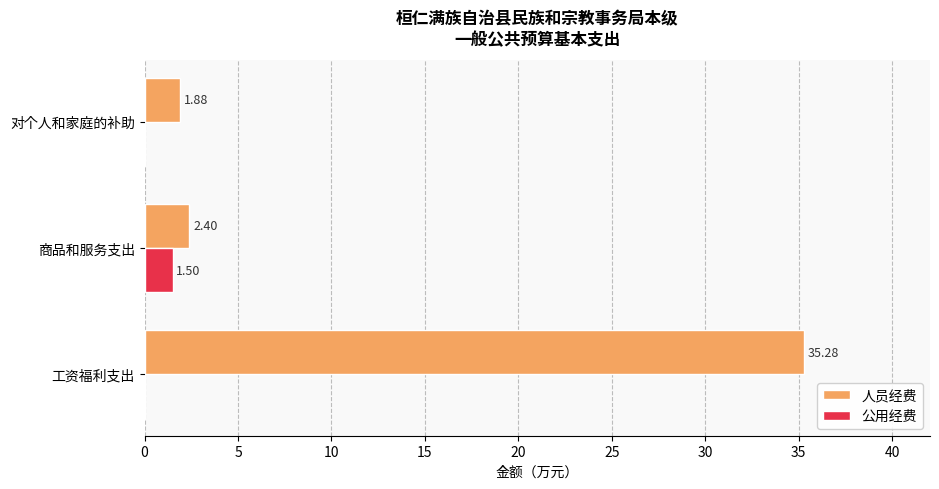

Which series changed the most between 工资福利支出 and 对个人和家庭的补助?

人员经费